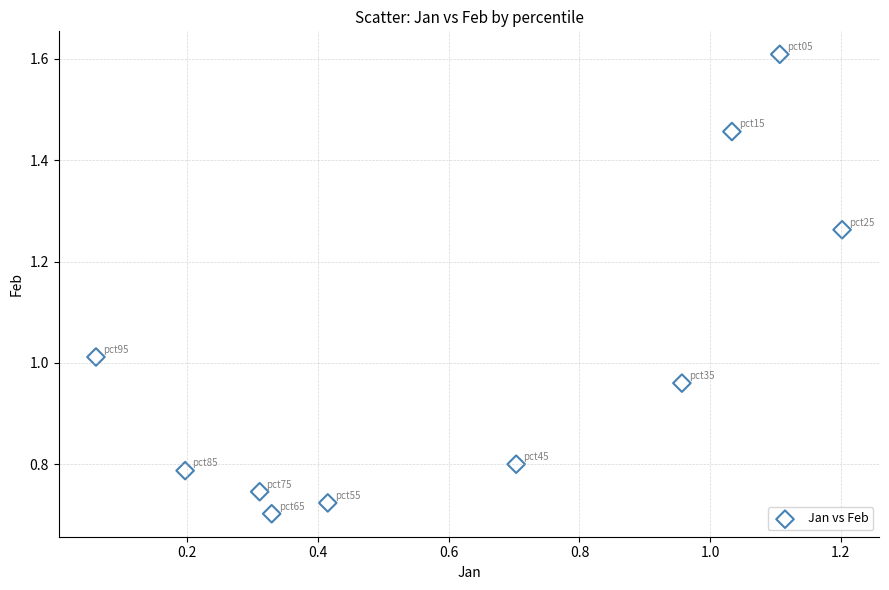

What is the average X value?

0.6